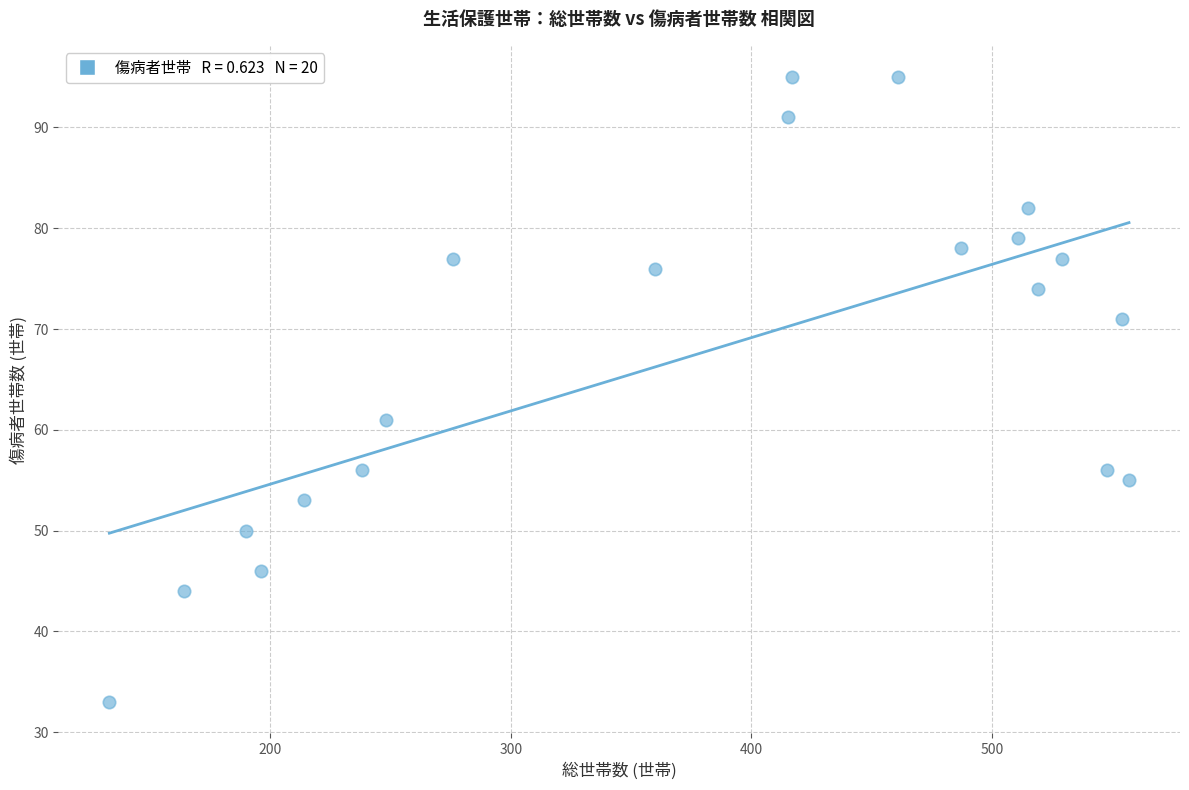

What Y value in the scatter plot is closest to 64?

61